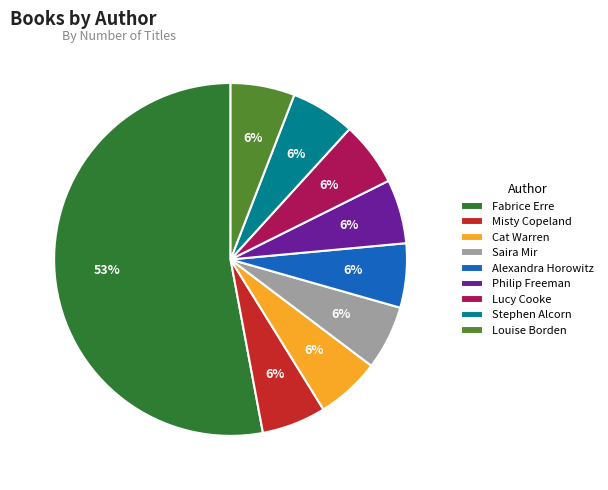

Which category accounts for the majority?

Fabrice Erre